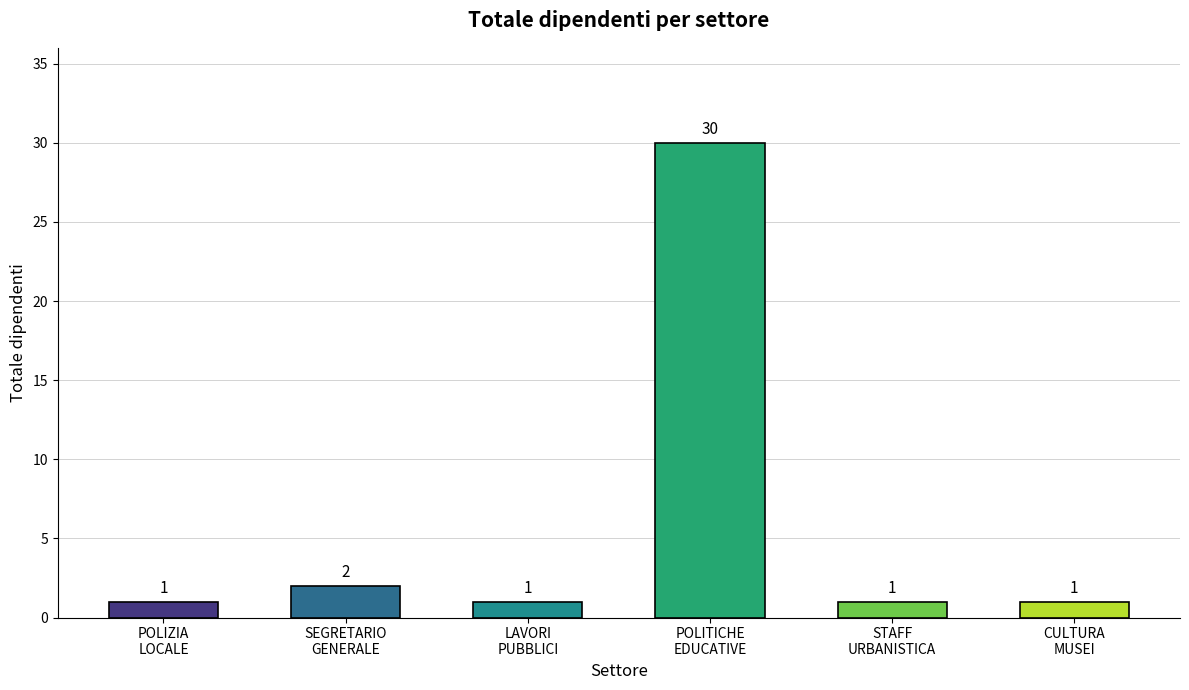

What is the label of the 3rd bar from the left?

LAVORI
PUBBLICI